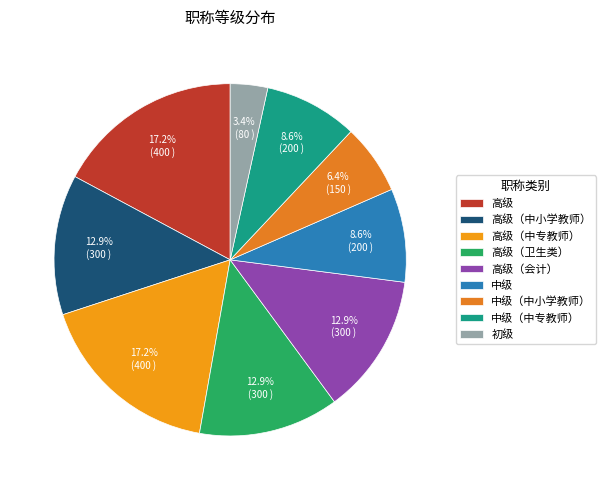

What is the change in value from 高级（会计） to 中级（中小学教师）?

-150